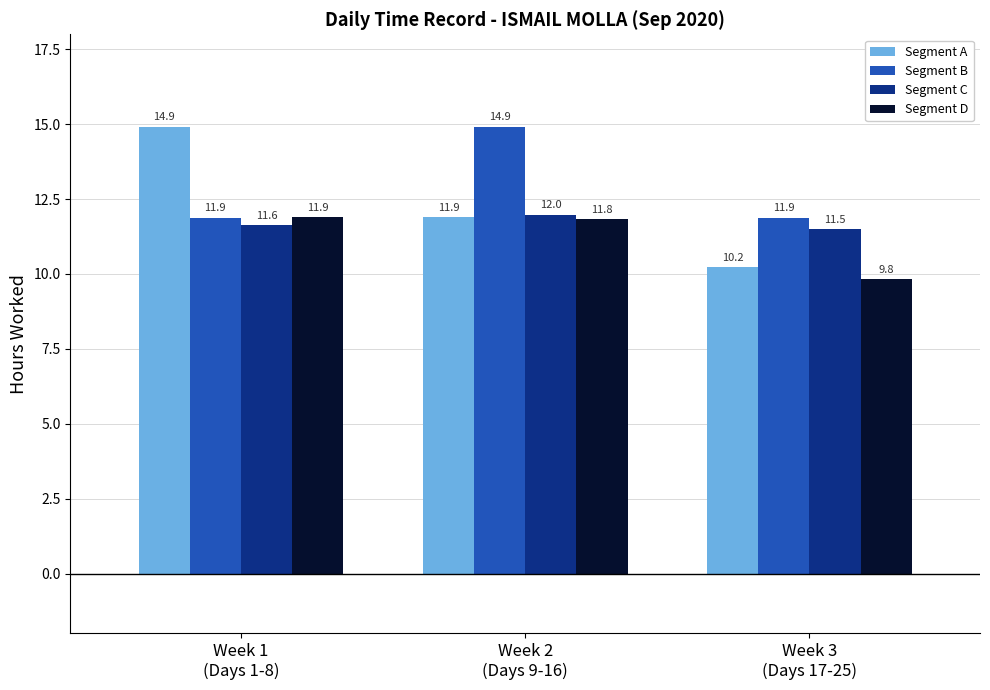

What are all the series names shown in the legend?

Segment A, Segment B, Segment C, Segment D